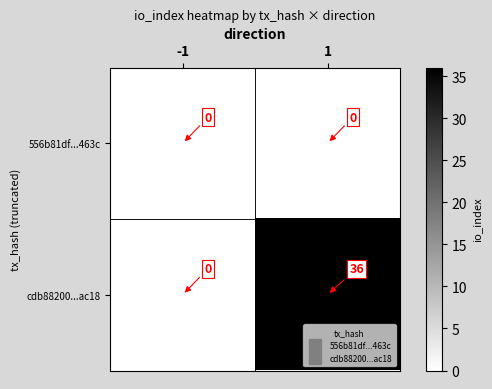

Which series has the widest spread of values?

cdb88200...ac18